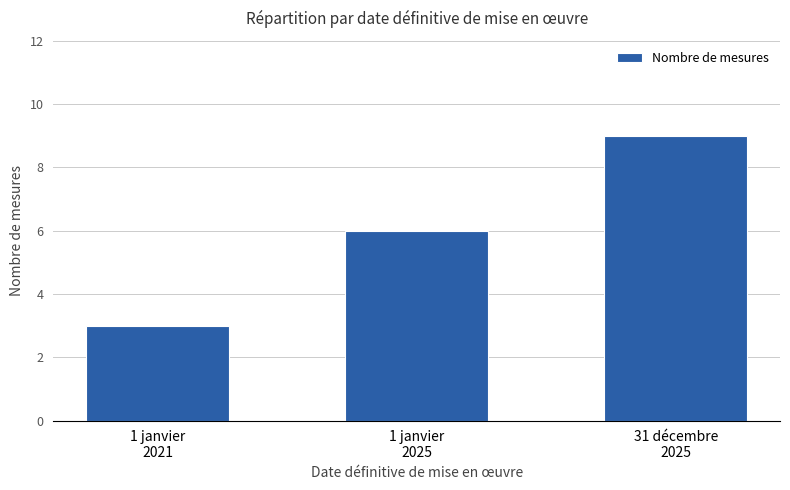

Where is the data nearest to the value 6?

1 janvier
2025